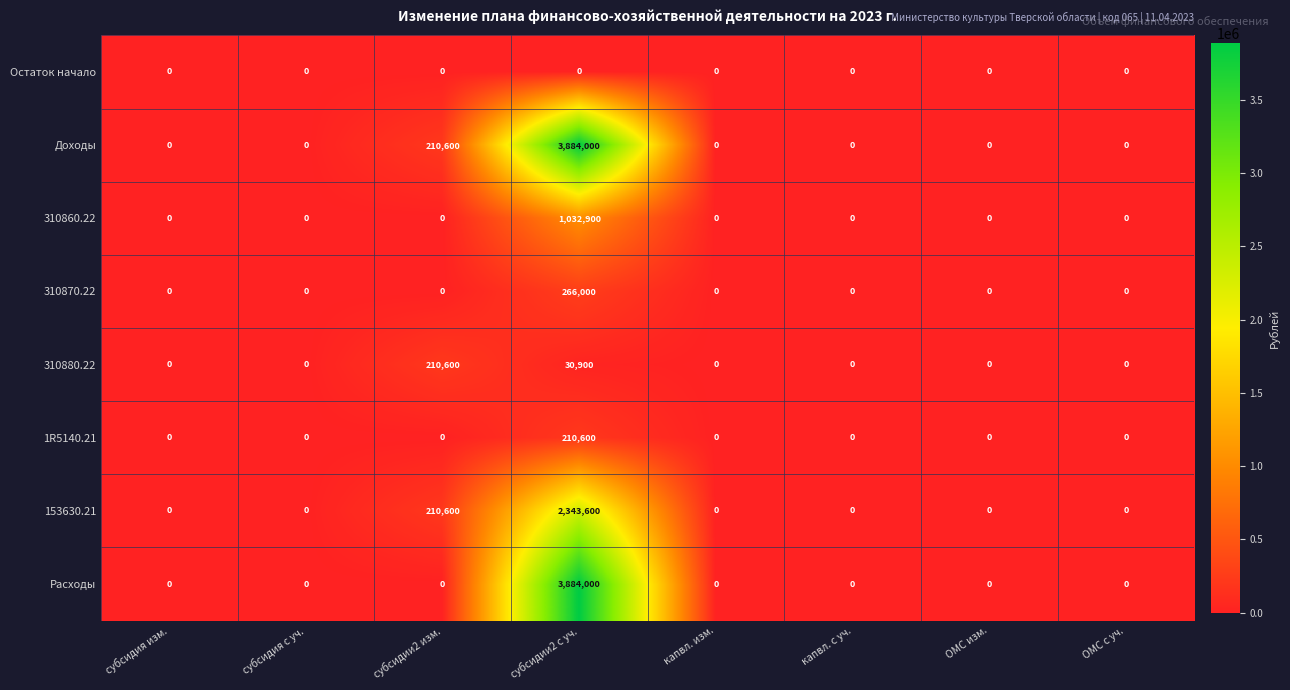

At how many categories does at least one series exceed 1590731?

1